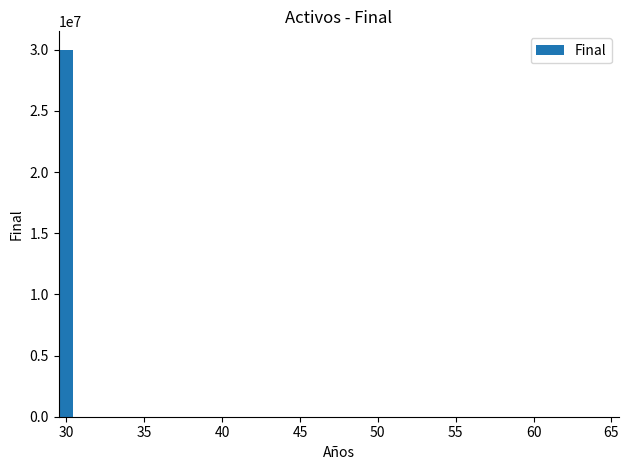

What is the maximum value shown in the chart?

30000000